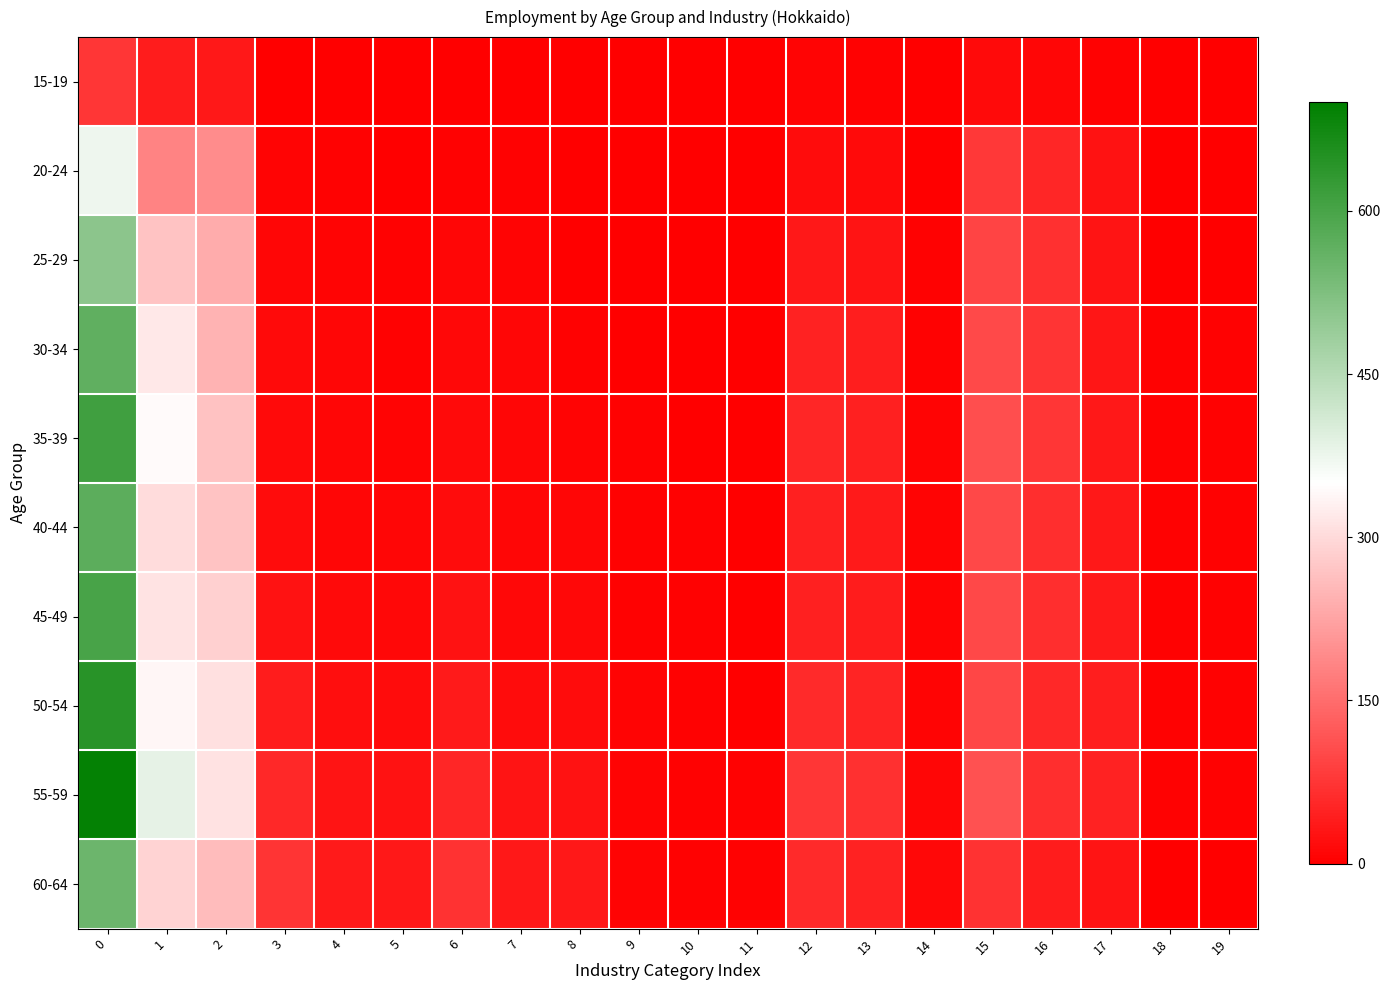

Count the number of categories in the chart.

20